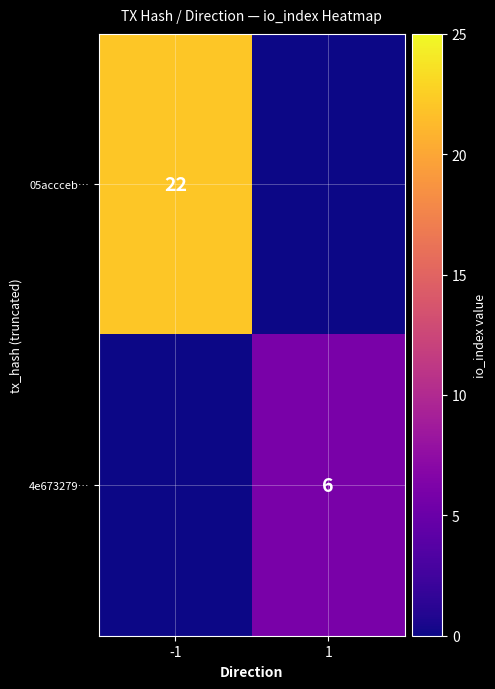

At how many categories does at least one series exceed 2?

2